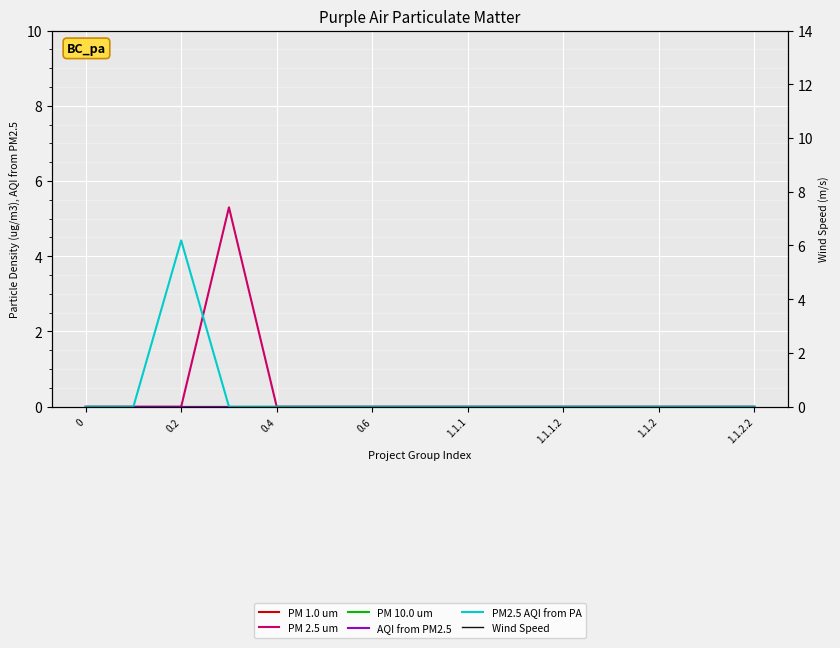

Which series has the largest range (max minus min)?

PM 2.5 um